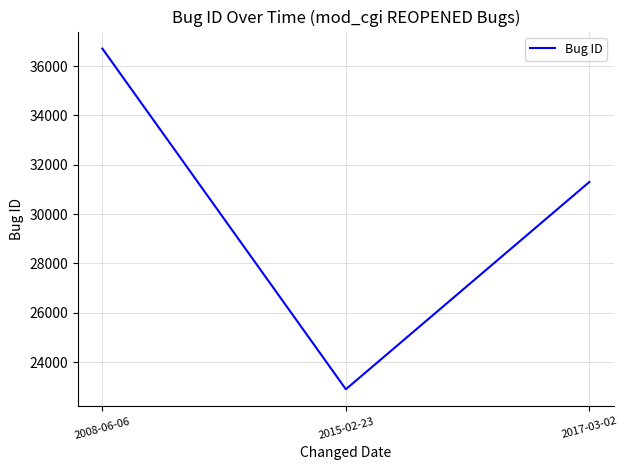

Rank the categories by value from lowest to highest.

2015-02-23, 2017-03-02, 2008-06-06